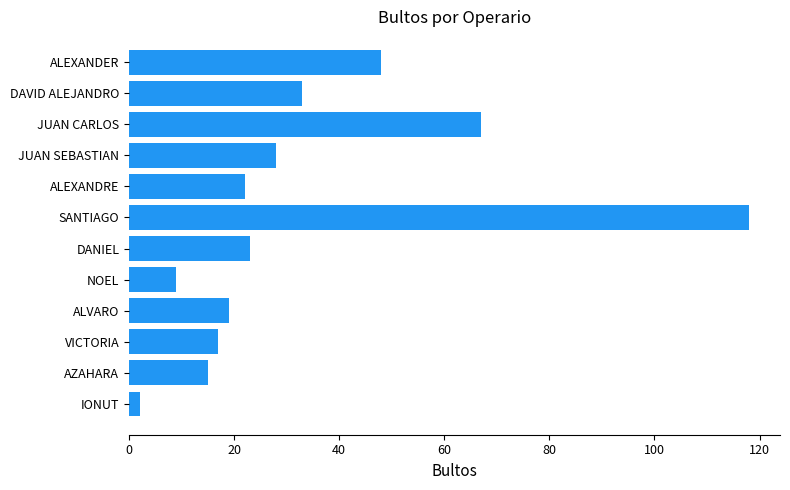

What position from the top is NOEL?

8